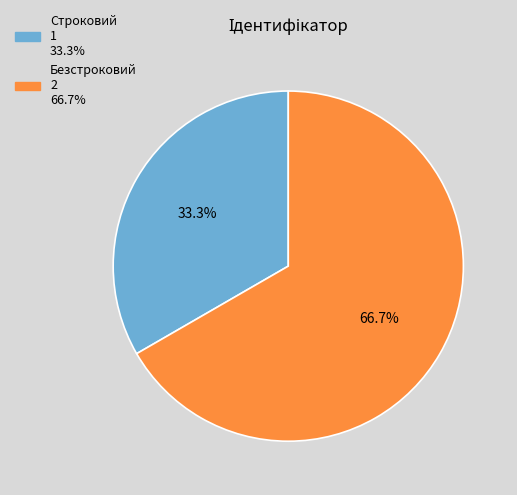

Is Безстроковий the majority of the pie?

Yes